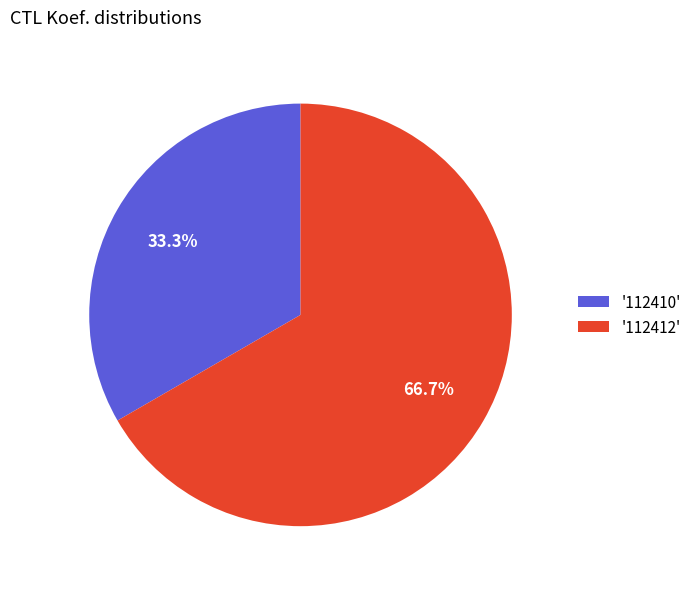

Between '112412' and '112410', which is larger?

'112412'